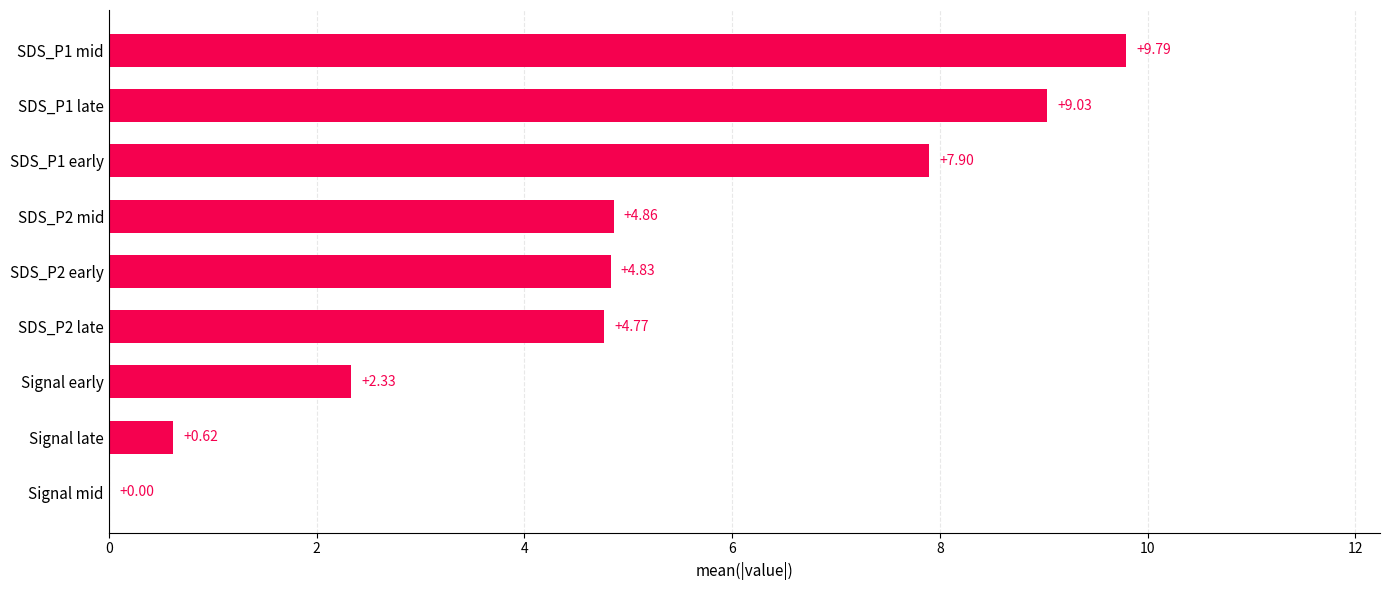

Which has a higher value, SDS_P2 early or Signal late?

SDS_P2 early